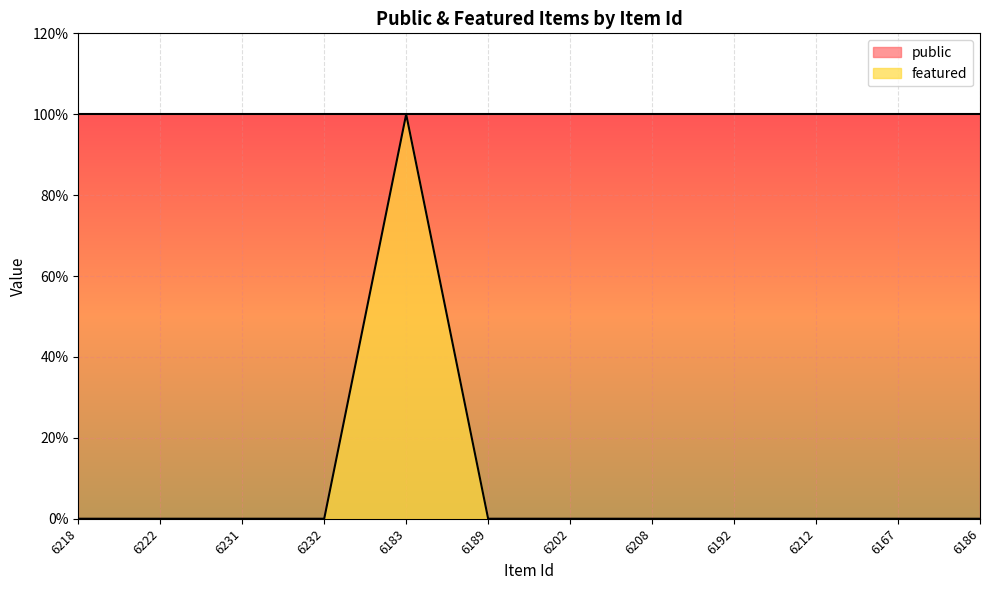

Reading left to right, list all the values displayed in this chart.

0	0	0	0	1	0	0	0	0	0	0	0